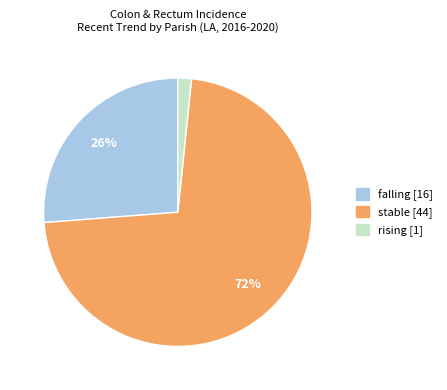

To the nearest percent, what is the difference between the largest and smallest slice percentages?

70%